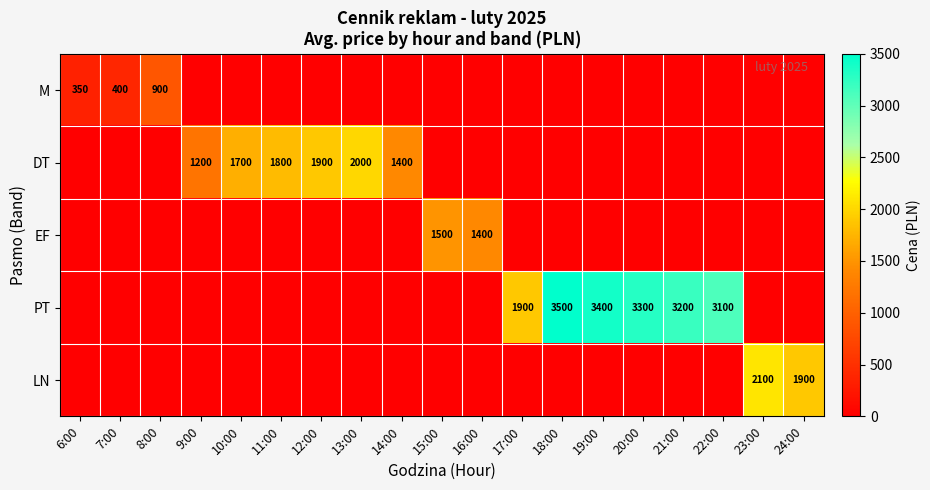

At how many categories does at least one series exceed 3014?

5